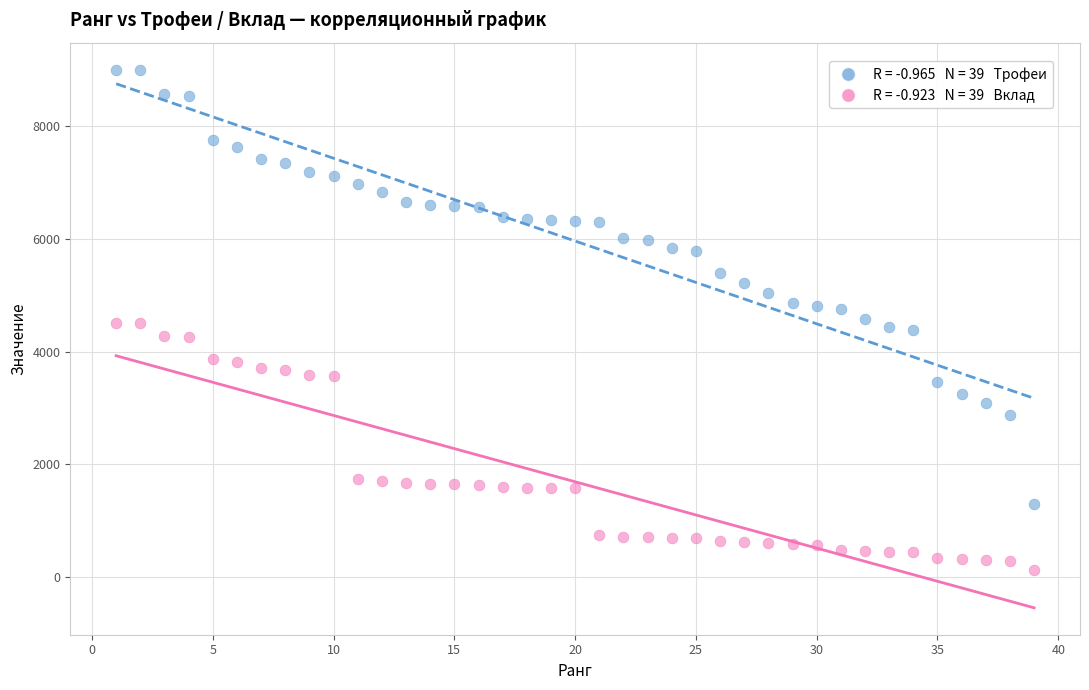

Across all data points, what is the range of X values (max minus min)?

38